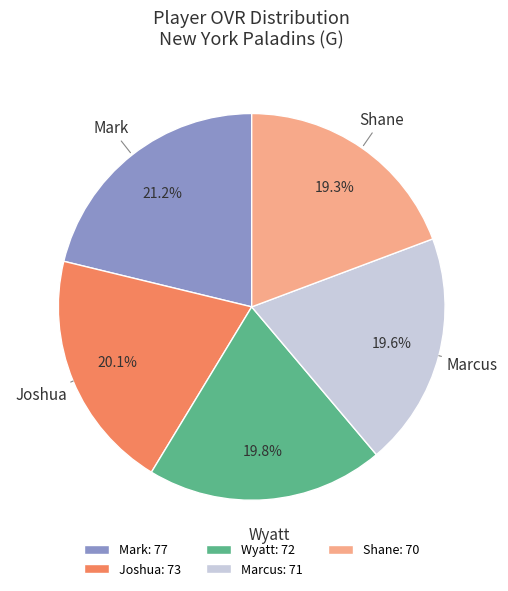

How many segments does this pie chart have?

5